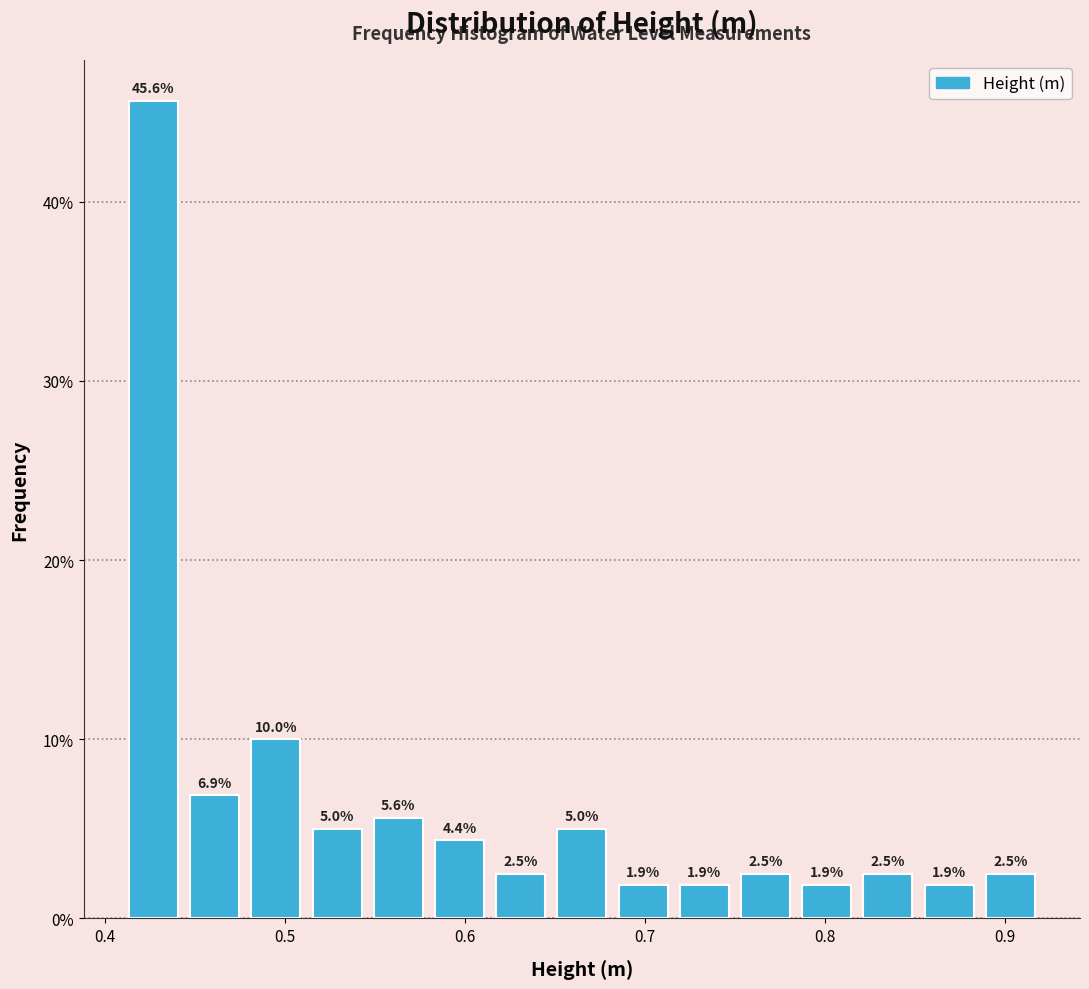

Around what value on the x-axis is the tallest bar? Give the approximate position of its centre, as read against the axis.

0.43